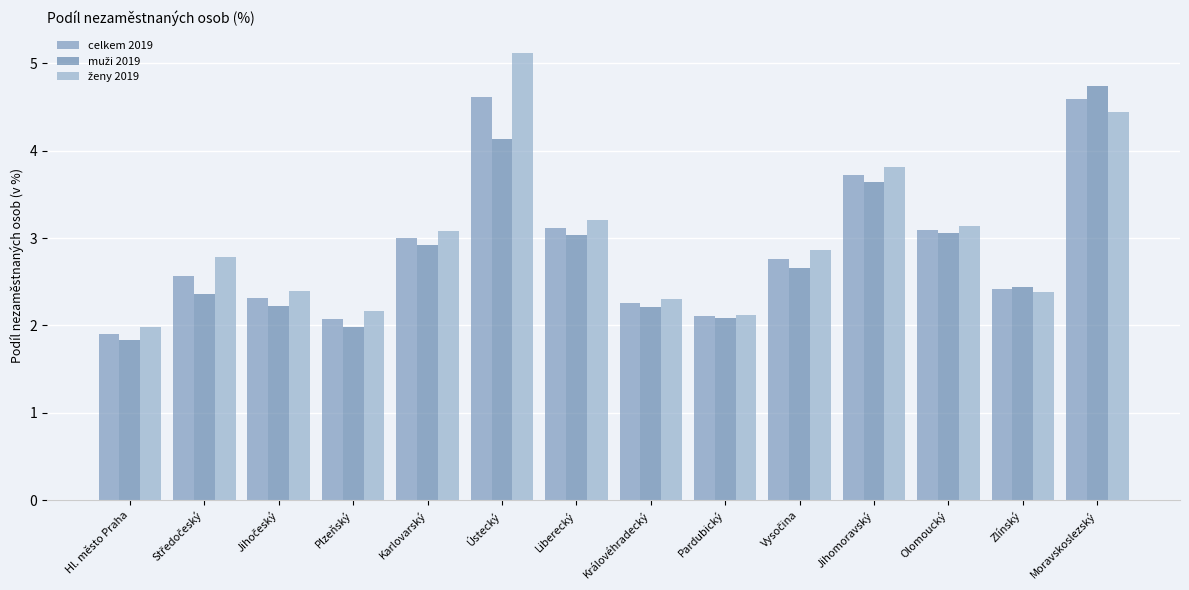

Which series has the largest total across all categories?

ženy 2019